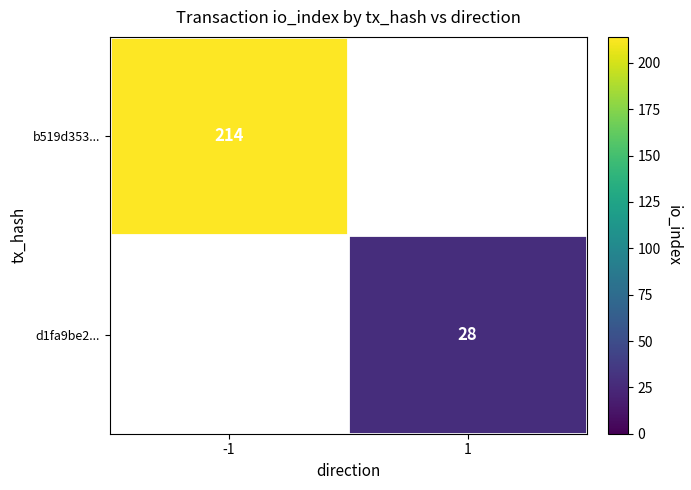

Is the value of d1fa9be2... at 1 greater than the value of b519d353... at -1?

No